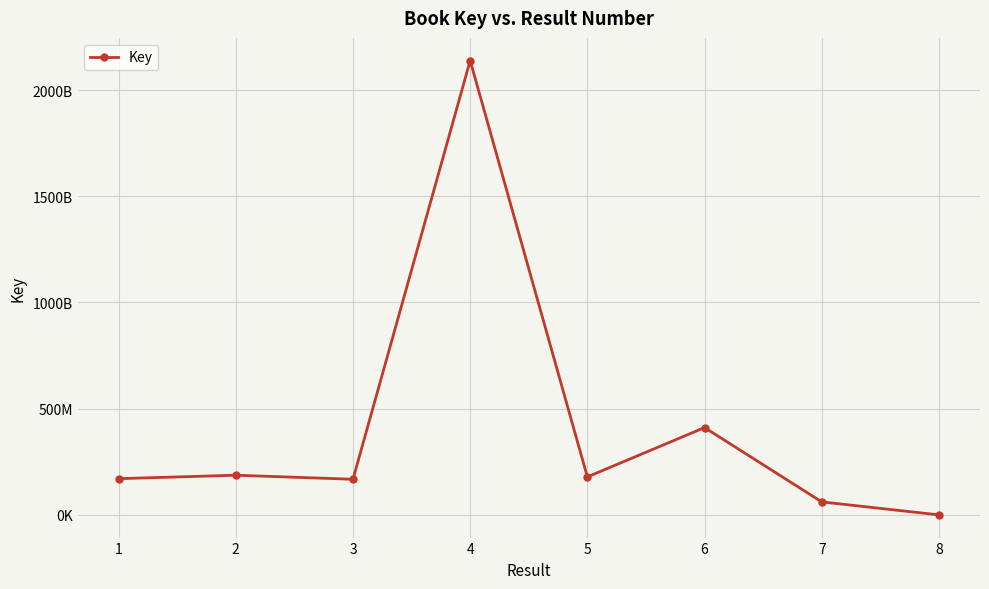

Does the chart display data point markers on the line(s)?

Yes